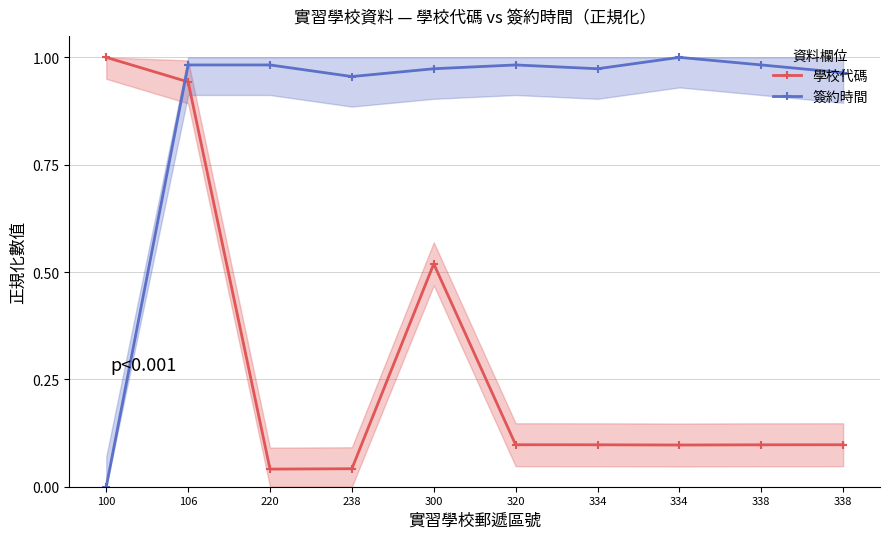

True or false: 學校代碼 has more than 0 points higher than both neighbors.

True